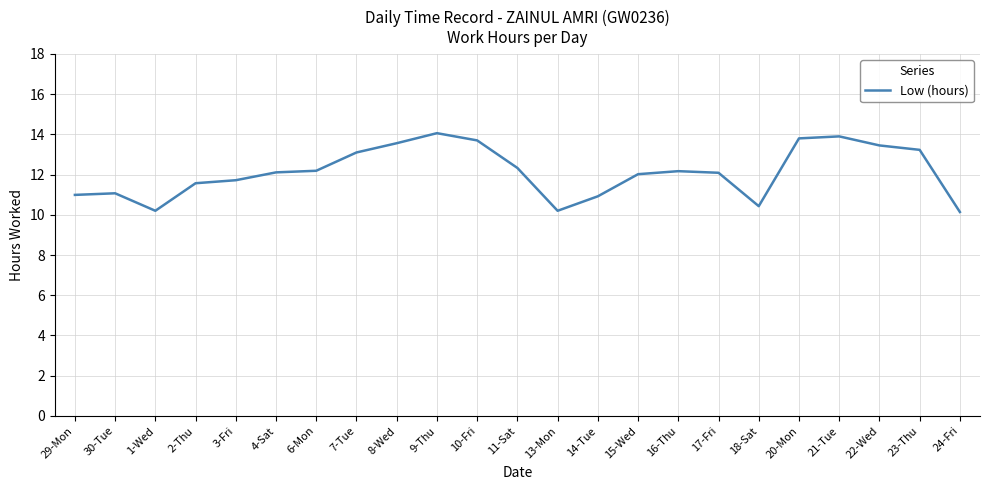

What position from the left is 4-Sat?

6